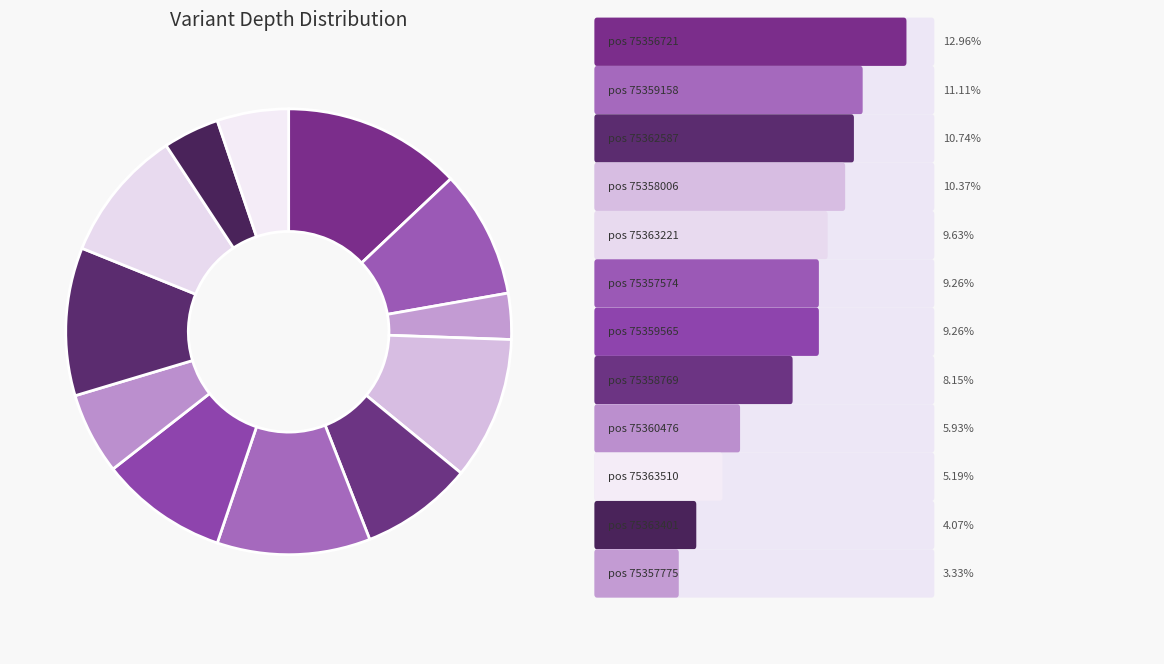

Count the number of slices in the pie.

12